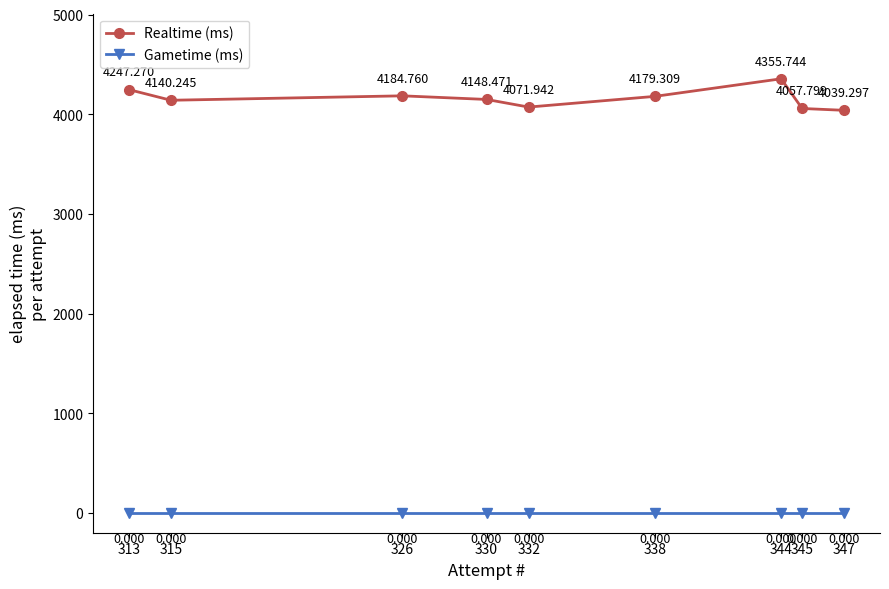

List the series in order of their peak value, lowest first.

Gametime (ms), Realtime (ms)